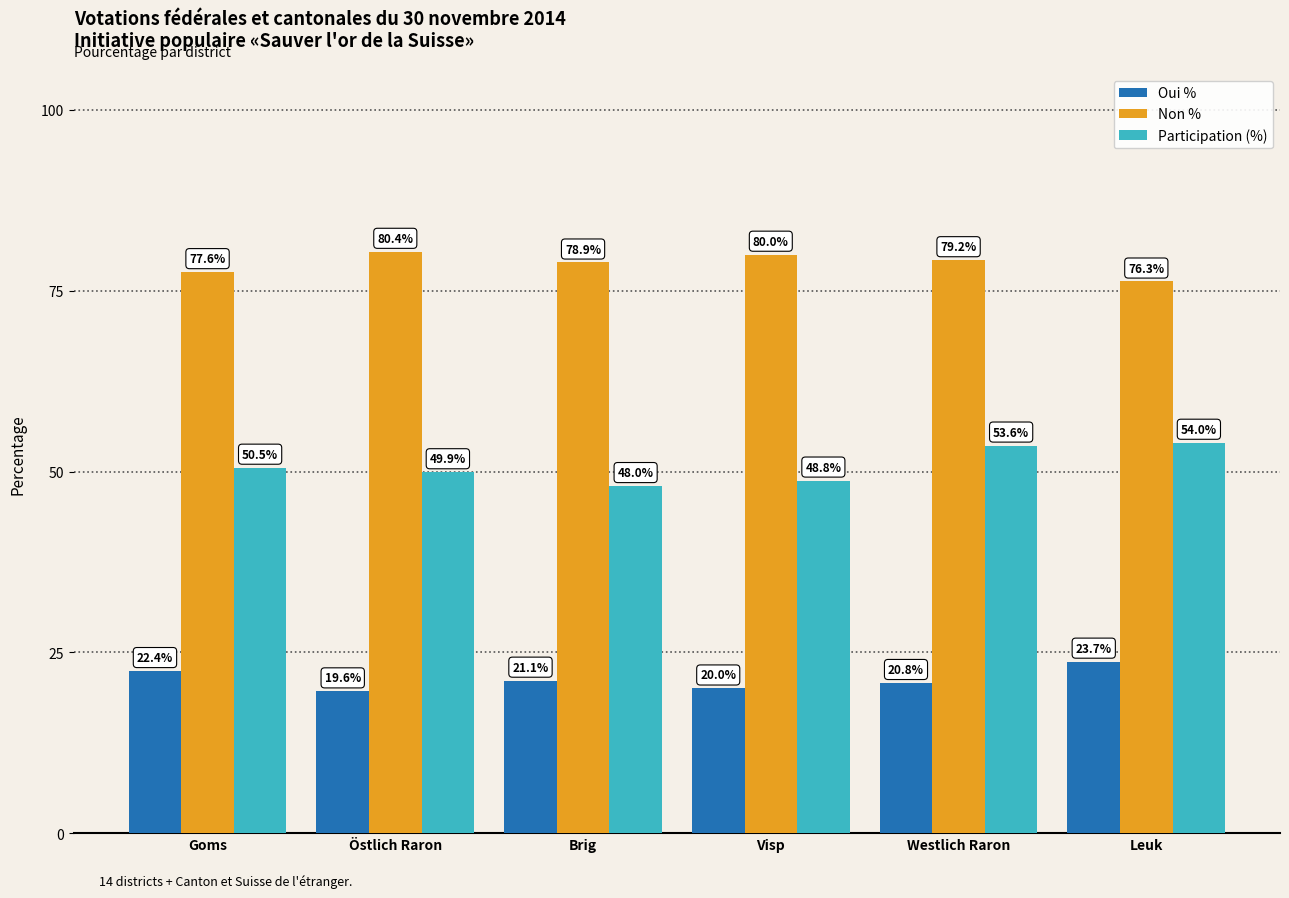

Rank the categories by Participation (%) value from lowest to highest.

Brig, Visp, Östlich Raron, Goms, Westlich Raron, Leuk